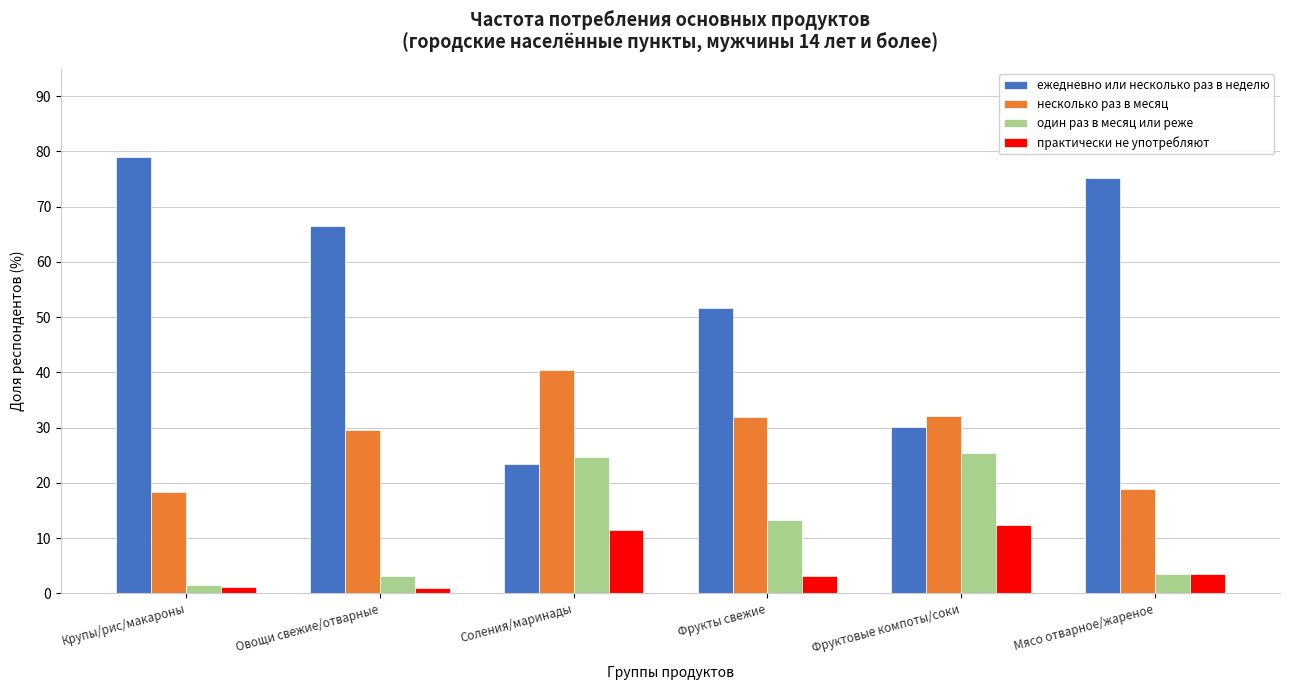

What is the difference between the highest and lowest values at Фруктовые компоты/соки?

19.9